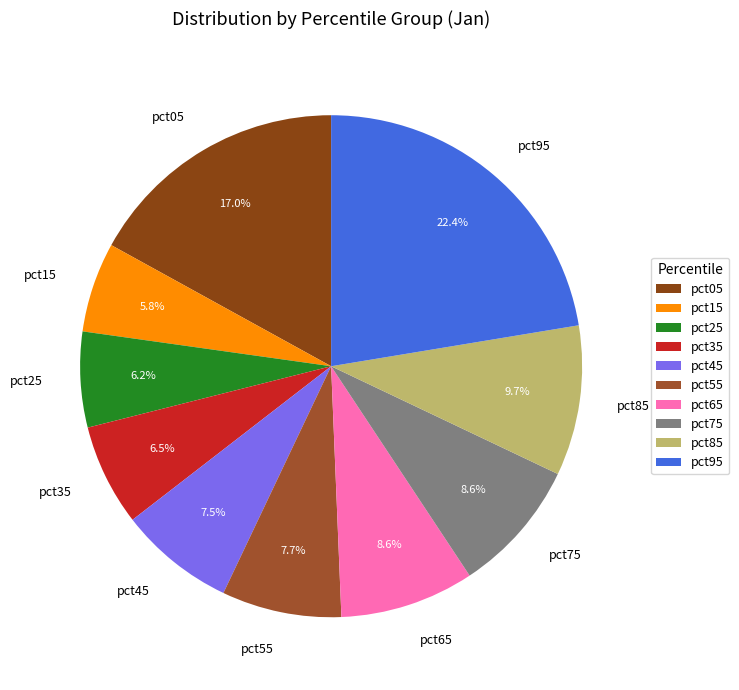

What portion of the pie excludes pct65?

91.4%